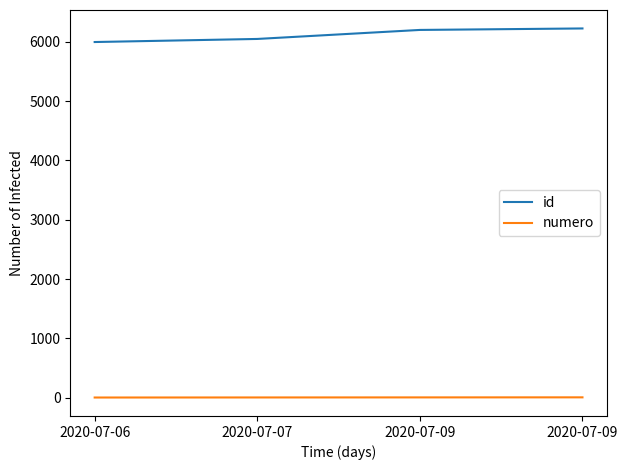

How many categories are shown in the chart?

4